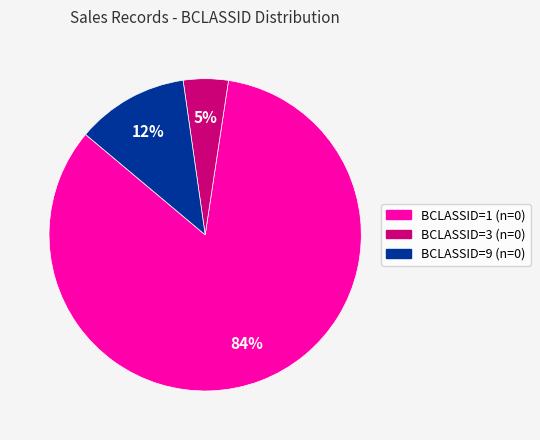

True or false: BCLASSID=3 (n=0) accounts for 18% of the total.

False